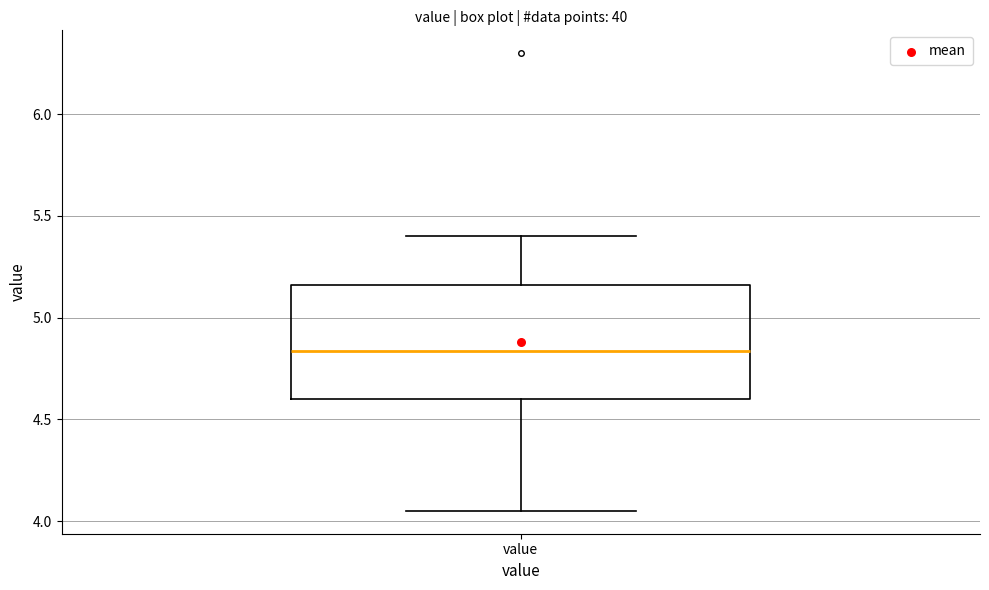

Where is the upper edge of the box for value on the y-axis? The values are not printed on the chart, so give them approximately, as read against the axis.

5.15